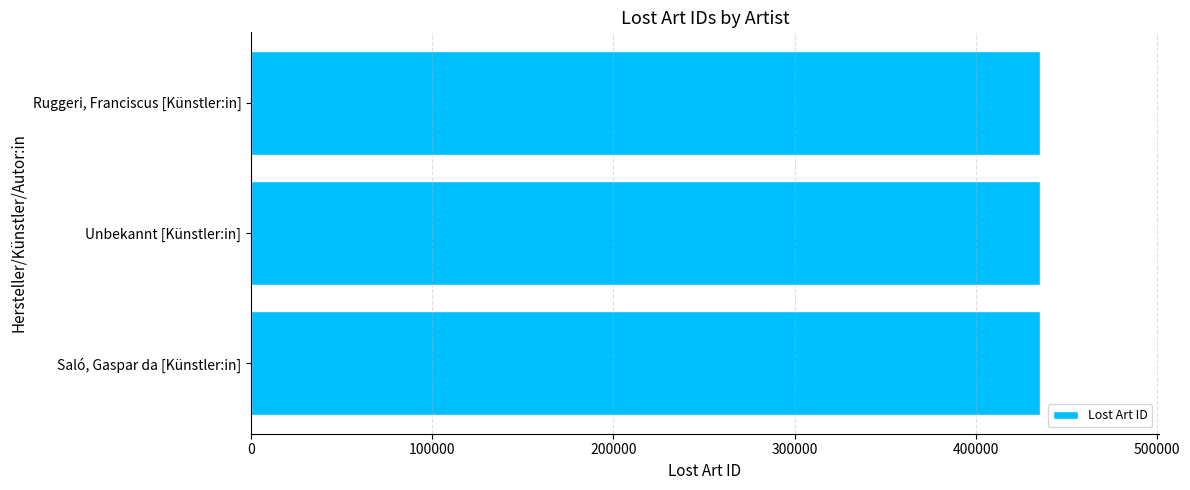

The value at Ruggeri, Franciscus [Künstler:in] is 222872. True or false?

False